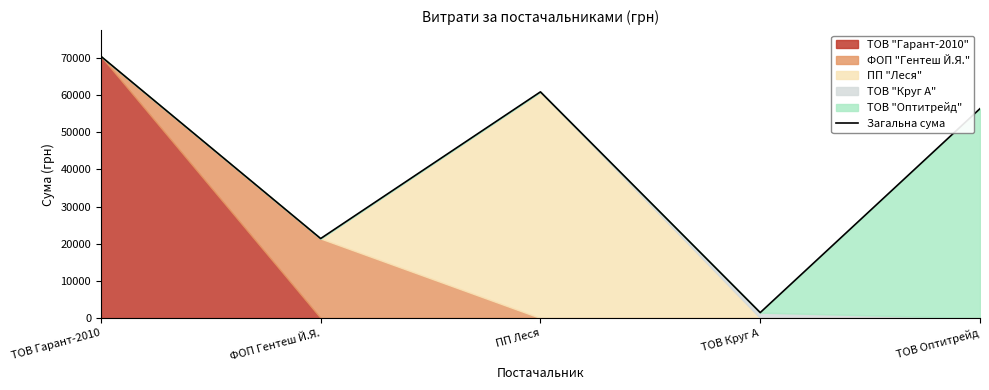

Count the number of categories in the chart.

5